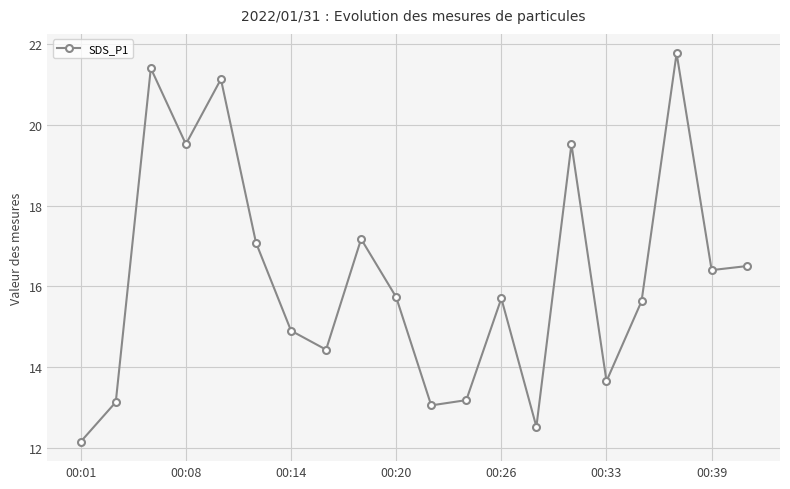

What is the value of the 14th point from the left?

12.5